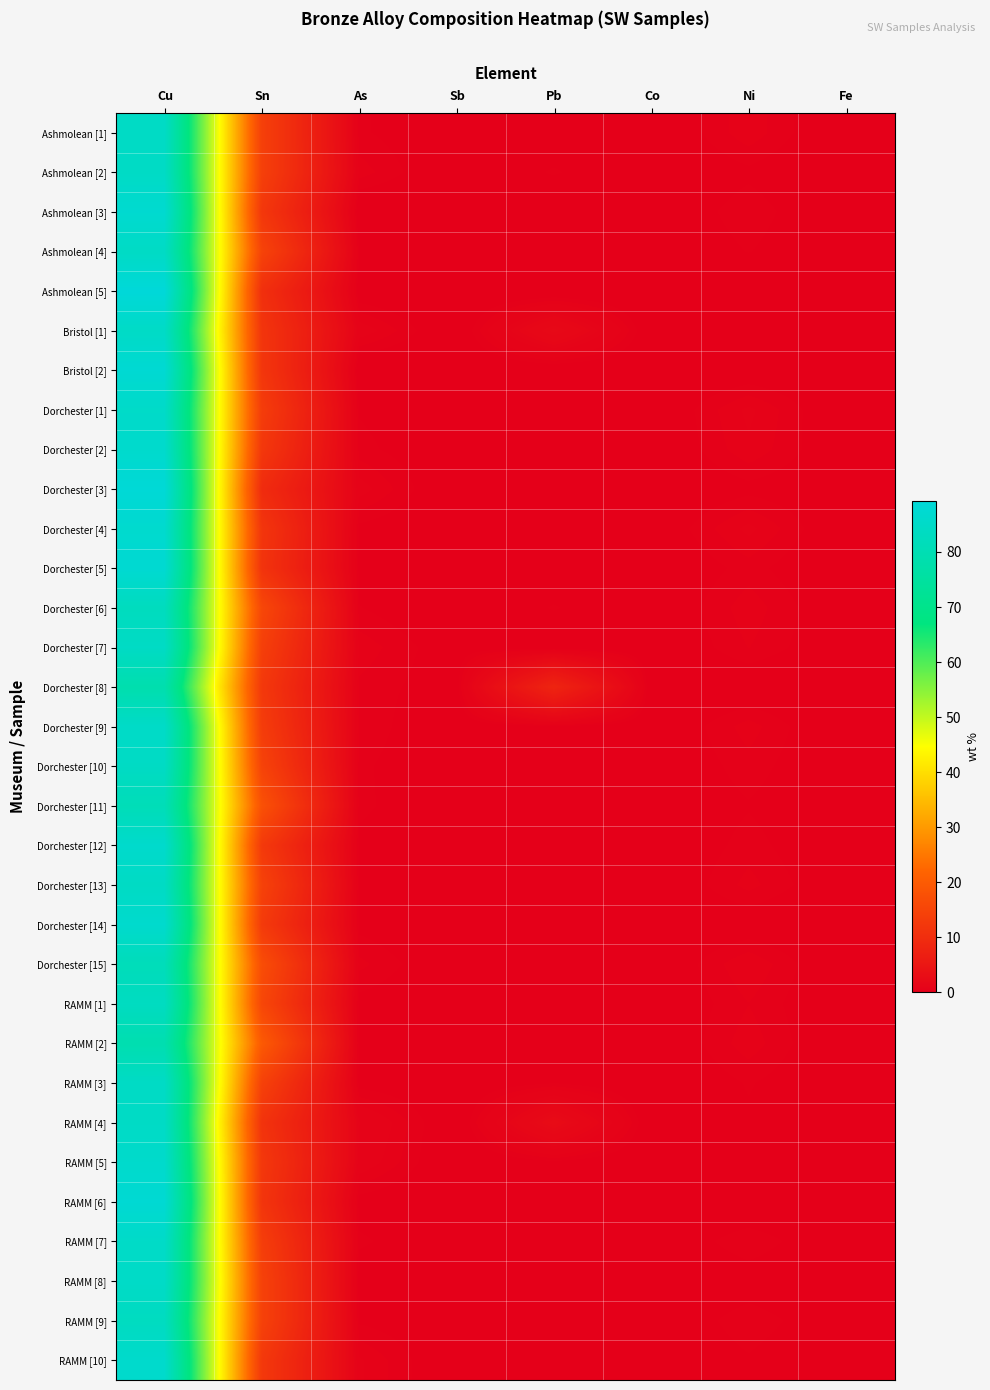

Reading left to right, extract all data points from this chart.

Ashmolean [1]: Cu=84.6	Sn=14.1	As=0.4	Sb=0.1	Pb=0.1	Co=0.0	Ni=0.7	Fe=0.0
Ashmolean [2]: Cu=84.5	Sn=14.1	As=0.6	Sb=0.0	Pb=0.4	Co=0.0	Ni=0.3	Fe=0.0
Ashmolean [3]: Cu=87.2	Sn=12.2	As=0.0	Sb=0.0	Pb=0.0	Co=0.1	Ni=0.5	Fe=0.0
Ashmolean [4]: Cu=84.3	Sn=14.8	As=0.3	Sb=0.1	Pb=0.0	Co=0.0	Ni=0.4	Fe=0.0
Ashmolean [5]: Cu=89.3	Sn=10.5	As=0.1	Sb=0.0	Pb=0.0	Co=0.0	Ni=0.0	Fe=0.0
Bristol [1]: Cu=84.7	Sn=11.7	As=0.9	Sb=0.0	Pb=2.2	Co=0.0	Ni=0.3	Fe=0.0
Bristol [2]: Cu=87.8	Sn=12.0	As=0.0	Sb=0.0	Pb=0.0	Co=0.0	Ni=0.1	Fe=0.1
Dorchester [1]: Cu=85.2	Sn=13.4	As=0.3	Sb=0.1	Pb=0.1	Co=0.0	Ni=0.8	Fe=0.0
Dorchester [2]: Cu=86.3	Sn=12.3	As=0.4	Sb=0.1	Pb=0.1	Co=0.0	Ni=0.7	Fe=0.1
Dorchester [3]: Cu=88.8	Sn=9.7	As=0.8	Sb=0.0	Pb=0.2	Co=0.0	Ni=0.3	Fe=0.1
Dorchester [4]: Cu=86.8	Sn=11.9	As=0.3	Sb=0.1	Pb=0.1	Co=0.1	Ni=0.8	Fe=0.0
Dorchester [5]: Cu=87.6	Sn=11.4	As=0.2	Sb=0.1	Pb=0.1	Co=0.0	Ni=0.4	Fe=0.0
Dorchester [6]: Cu=82.7	Sn=15.7	As=0.4	Sb=0.0	Pb=0.4	Co=0.1	Ni=0.6	Fe=0.1
Dorchester [7]: Cu=84.3	Sn=14.0	As=0.6	Sb=0.2	Pb=0.1	Co=0.0	Ni=0.5	Fe=0.1
Dorchester [8]: Cu=78.6	Sn=12.5	As=0.5	Sb=0.2	Pb=8.1	Co=0.0	Ni=0.1	Fe=0.0
Dorchester [9]: Cu=85.1	Sn=13.4	As=0.5	Sb=0.0	Pb=0.3	Co=0.0	Ni=0.6	Fe=0.0
Dorchester [10]: Cu=84.2	Sn=14.8	As=0.4	Sb=0.1	Pb=0.0	Co=0.0	Ni=0.5	Fe=0.0
Dorchester [11]: Cu=81.1	Sn=17.8	As=0.4	Sb=0.2	Pb=0.0	Co=0.1	Ni=0.3	Fe=0.0
Dorchester [12]: Cu=86.2	Sn=12.7	As=0.3	Sb=0.1	Pb=0.1	Co=0.0	Ni=0.4	Fe=0.1
Dorchester [13]: Cu=84.1	Sn=14.5	As=0.3	Sb=0.1	Pb=0.1	Co=0.0	Ni=0.6	Fe=0.1
Dorchester [14]: Cu=86.5	Sn=12.9	As=0.3	Sb=0.0	Pb=0.1	Co=0.1	Ni=0.1	Fe=0.0
Dorchester [15]: Cu=81.5	Sn=16.9	As=0.6	Sb=0.1	Pb=0.1	Co=0.0	Ni=0.7	Fe=0.0
RAMM [1]: Cu=83.4	Sn=15.5	As=0.3	Sb=0.1	Pb=0.1	Co=0.0	Ni=0.5	Fe=0.0
RAMM [2]: Cu=79.0	Sn=19.7	As=0.2	Sb=0.1	Pb=0.1	Co=0.0	Ni=0.6	Fe=0.0
RAMM [3]: Cu=84.5	Sn=14.4	As=0.2	Sb=0.1	Pb=0.3	Co=0.0	Ni=0.4	Fe=0.1
RAMM [4]: Cu=84.5	Sn=11.3	As=1.1	Sb=0.0	Pb=2.6	Co=0.0	Ni=0.3	Fe=0.1
RAMM [5]: Cu=86.0	Sn=12.3	As=0.9	Sb=0.0	Pb=0.3	Co=0.0	Ni=0.3	Fe=0.0
RAMM [6]: Cu=87.9	Sn=11.7	As=0.2	Sb=0.0	Pb=0.1	Co=0.0	Ni=0.0	Fe=0.0
RAMM [7]: Cu=85.1	Sn=13.6	As=0.4	Sb=0.1	Pb=0.1	Co=0.0	Ni=0.5	Fe=0.0
RAMM [8]: Cu=85.0	Sn=14.5	As=0.2	Sb=0.0	Pb=0.1	Co=0.0	Ni=0.2	Fe=0.0
RAMM [9]: Cu=83.3	Sn=14.5	As=0.3	Sb=0.1	Pb=0.1	Co=0.1	Ni=0.5	Fe=0.1
RAMM [10]: Cu=86.1	Sn=12.5	As=0.7	Sb=0.0	Pb=0.2	Co=0.0	Ni=0.3	Fe=0.0